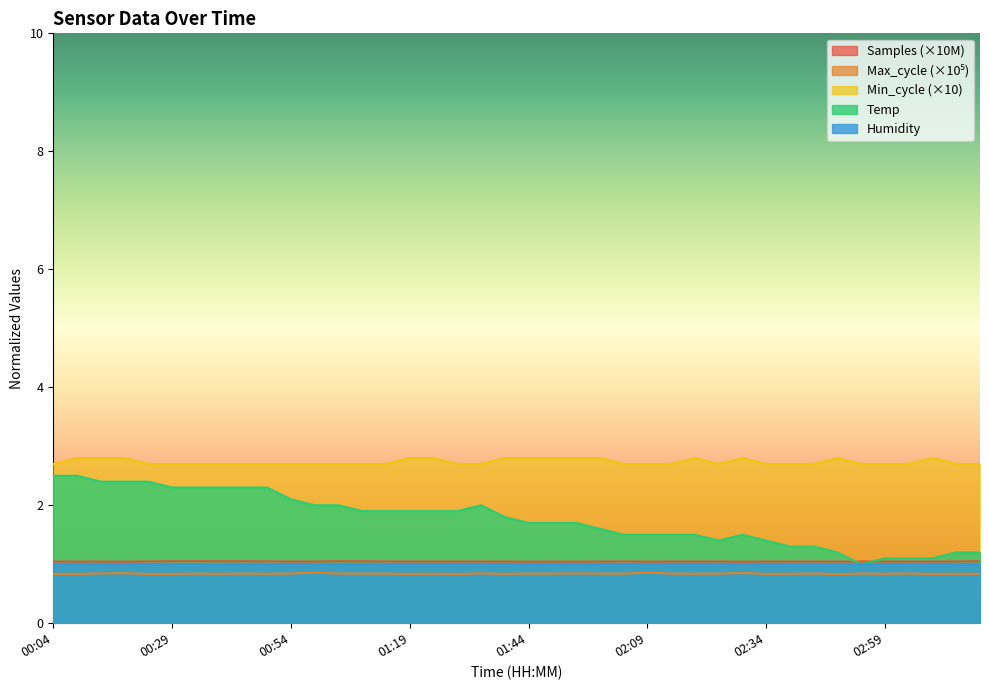

What is the label of the 32nd point from the right?

00:44